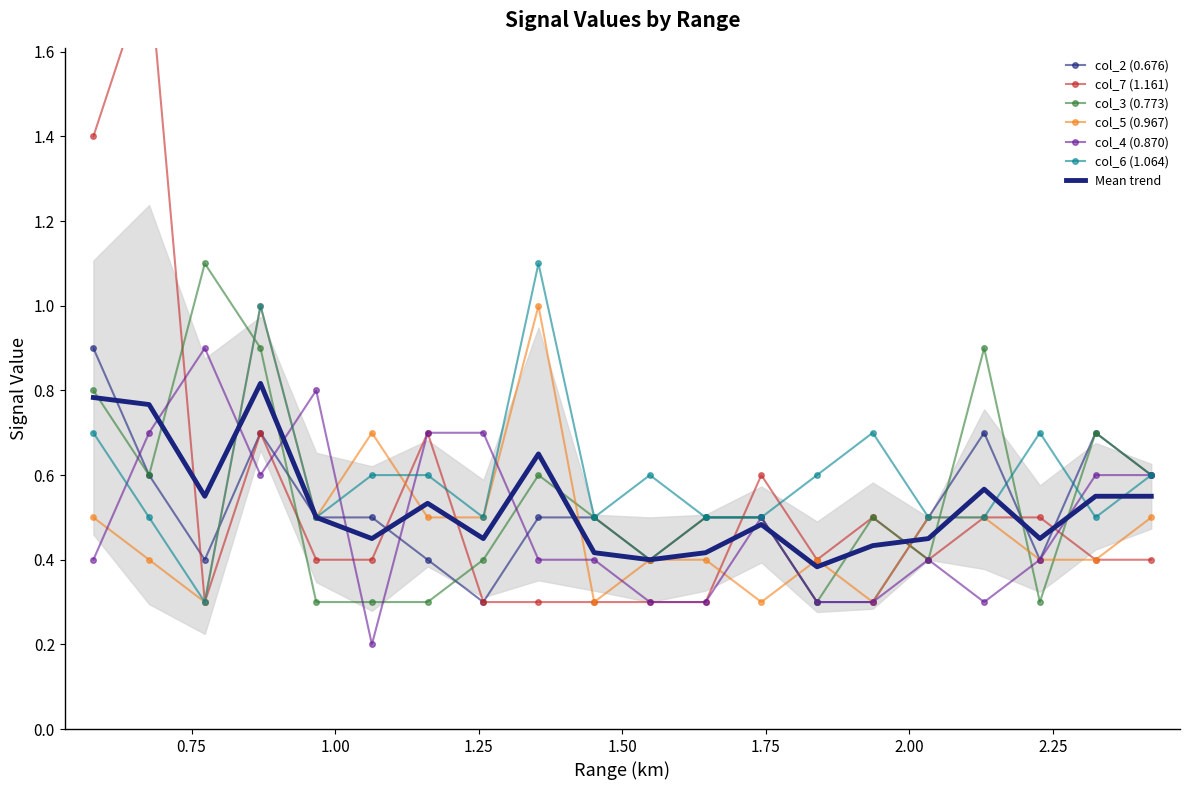

Between 0.773 and 1.258, which is larger?

0.773